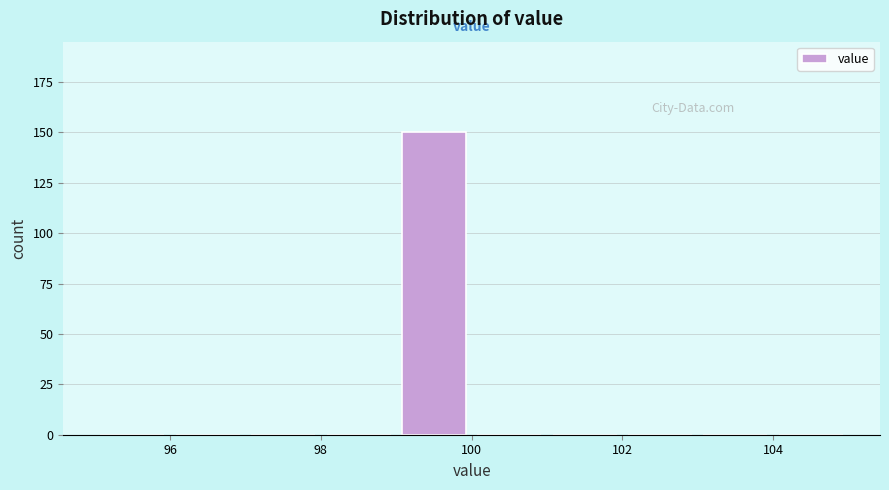

Over which range of the x-axis is the bar tallest?

99 to 100